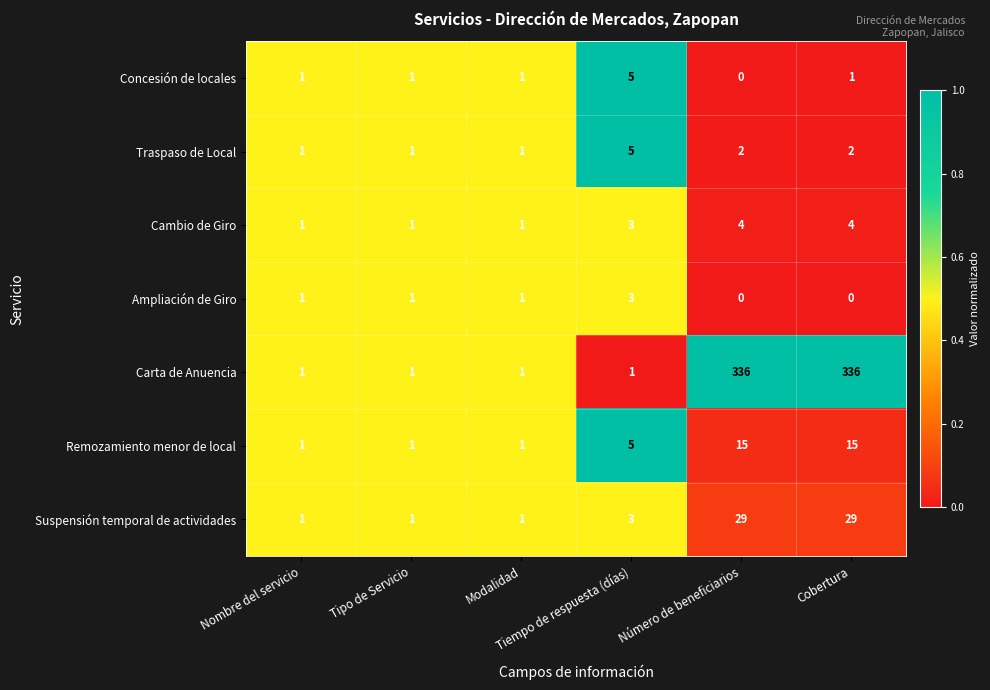

Which series has the largest total across all categories?

Carta de Anuencia